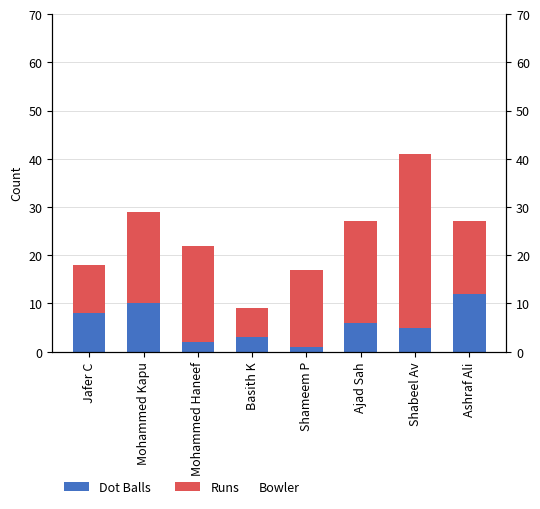

What is the minimum value shown in the chart?

1